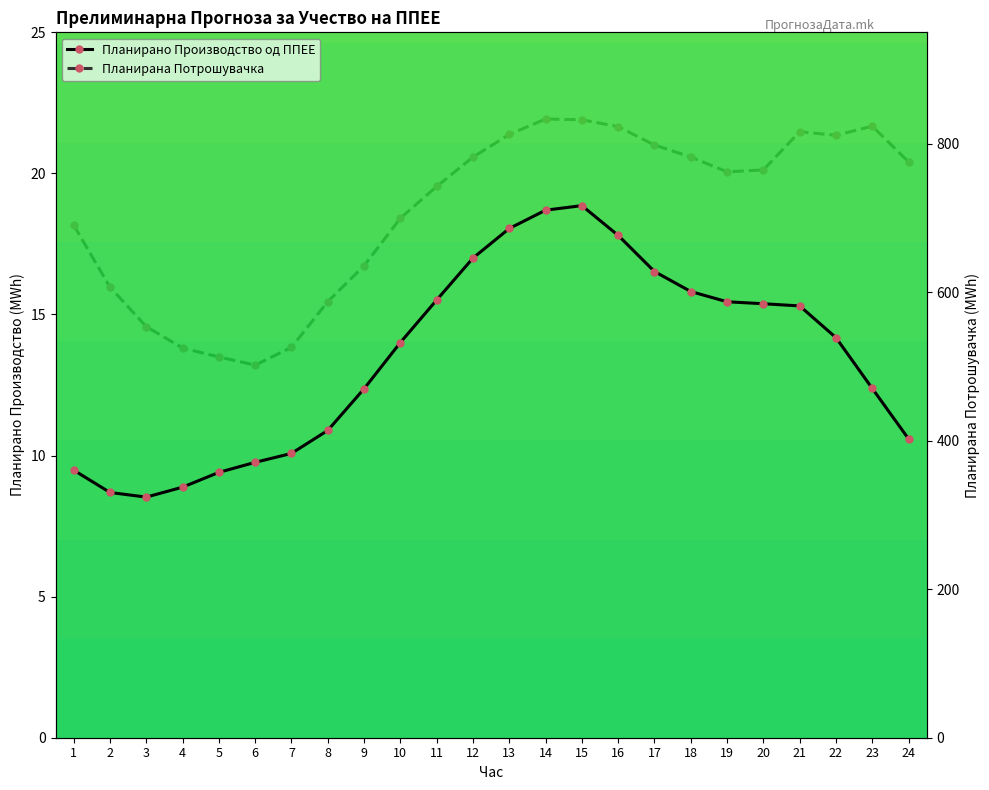

List the labels in order of Планирана Потрошувачка value, largest first.

14, 15, 23, 16, 21, 13, 22, 17, 18, 12, 24, 20, 19, 11, 10, 1, 9, 2, 8, 3, 7, 4, 5, 6